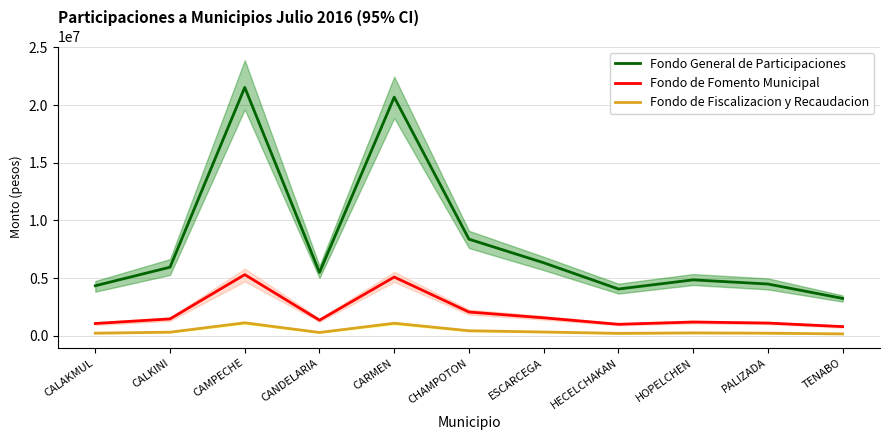

Is it true that Fondo General de Participaciones equals 14994973 at CHAMPOTON?

False